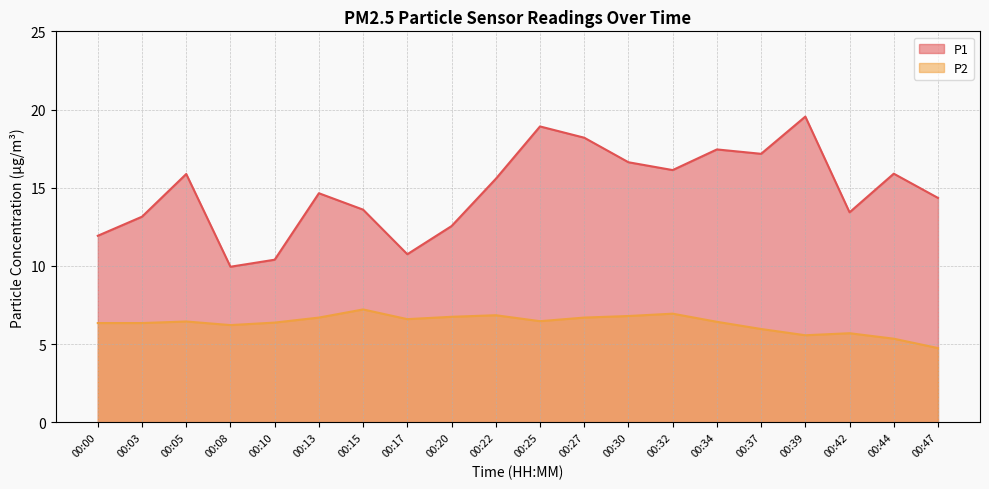

Between 00:34 and 00:37, which series saw the biggest shift?

P2